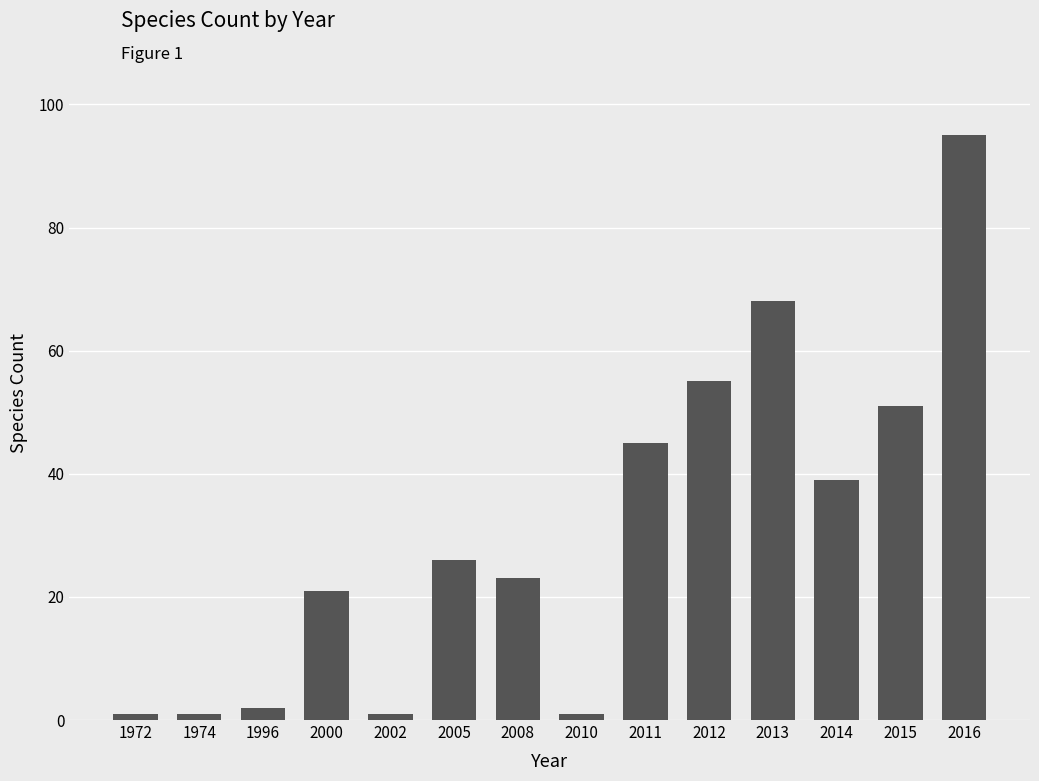

Are the bars grouped side by side (vs. stacked)?

No